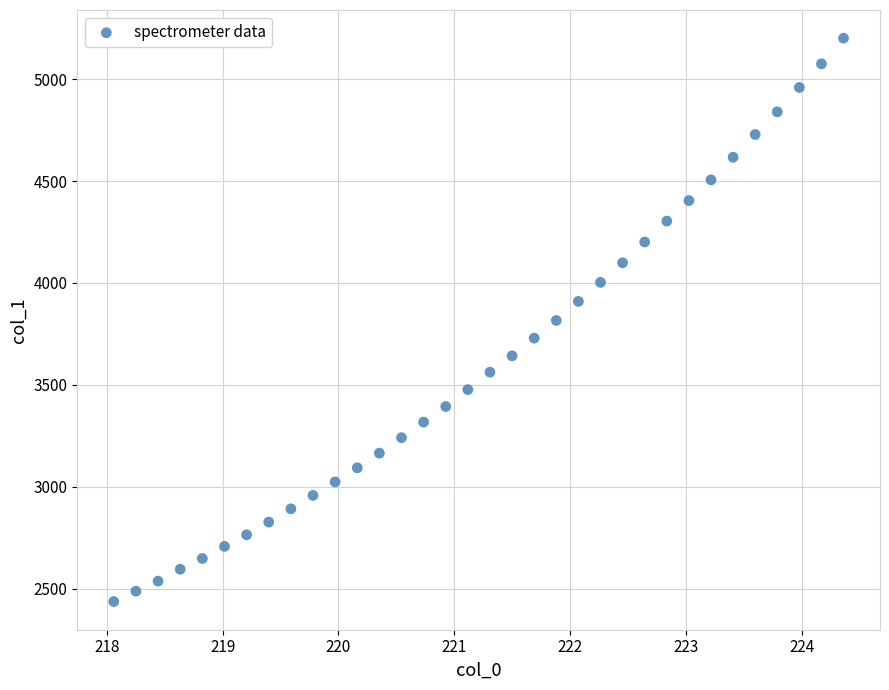

What is the range of X values (max minus min)?

6.3